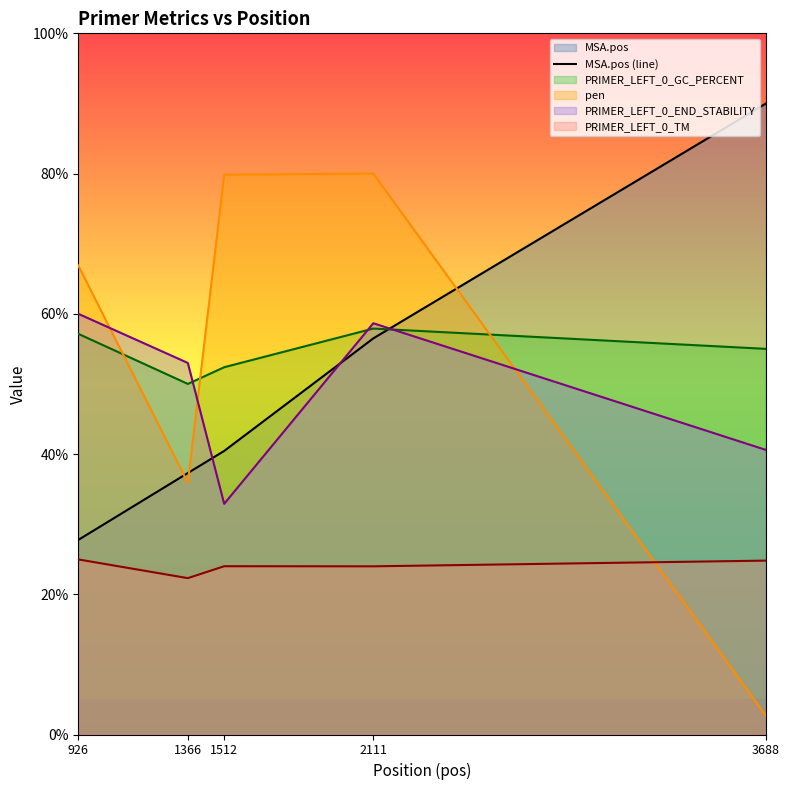

Count the number of categories in the chart.

5